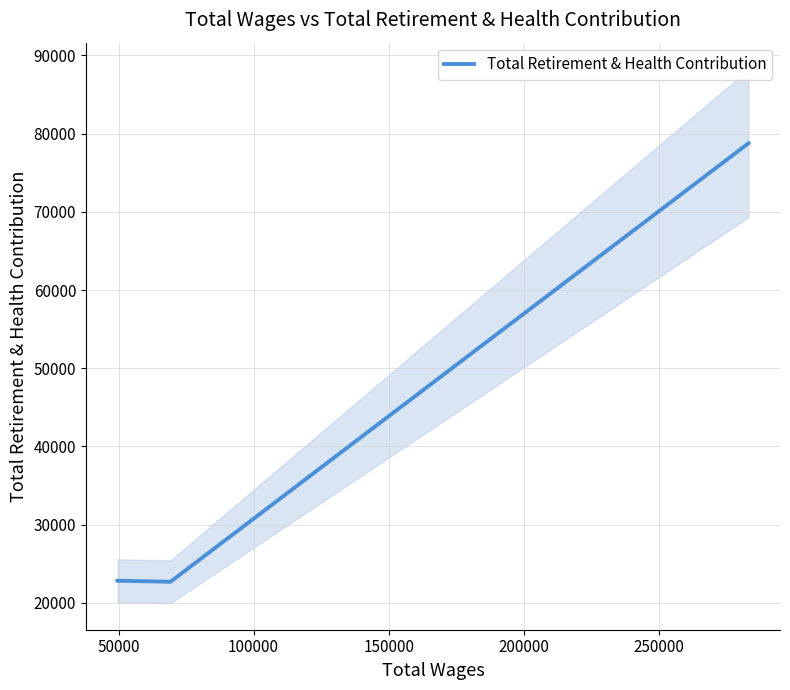

What is the value of the 2nd point from the left?

22704